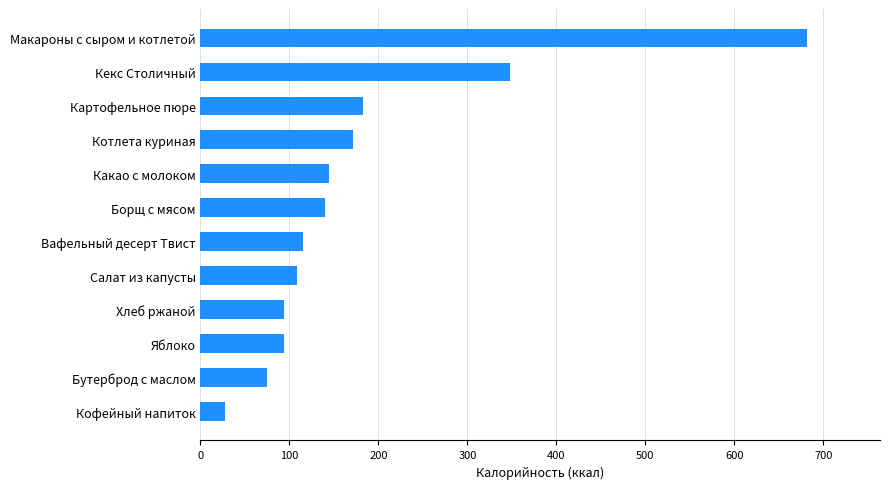

Reading top to bottom, what are all the values shown in this chart?

682.0	348.0	183.0	172.0	145.0	140.0	114.8	109.0	94.0	94.0	75.0	28.0